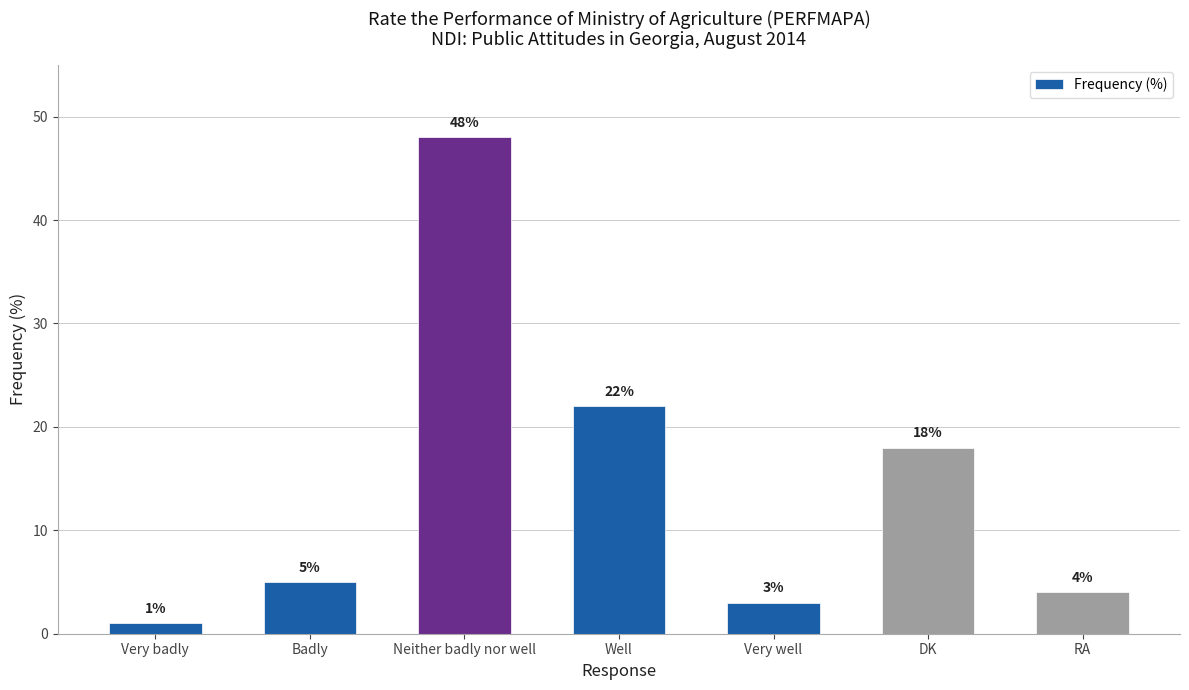

Approximately how many times larger is the value at Very badly compared to Badly?

0.2